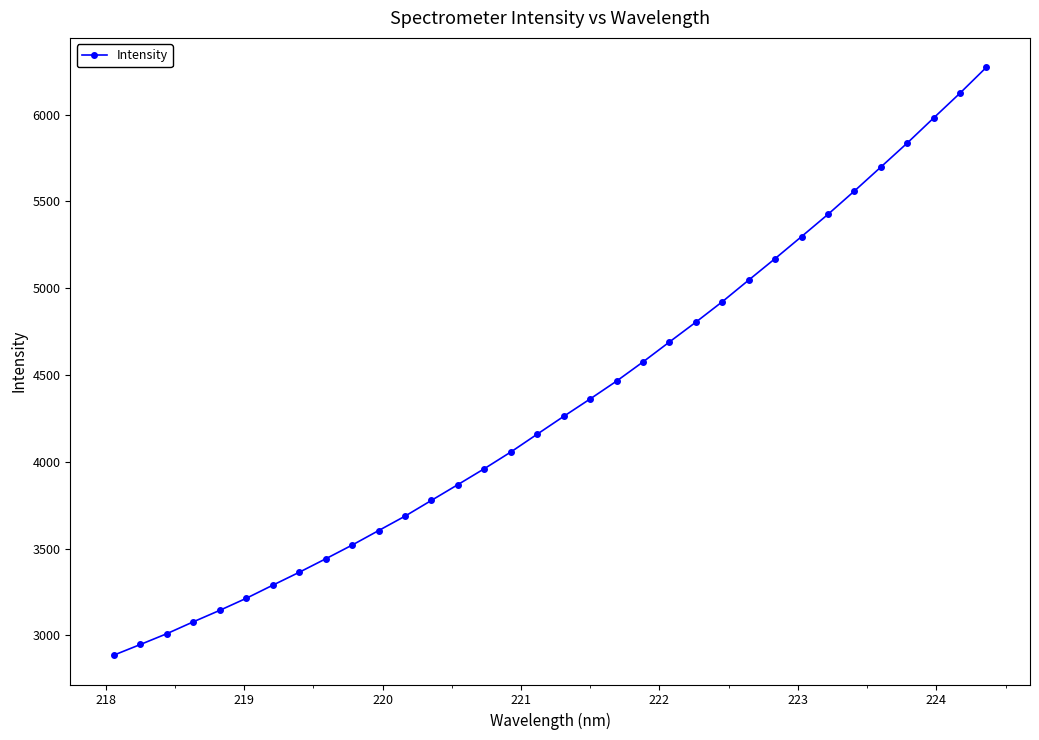

What is the maximum value shown in the chart?

6272.7